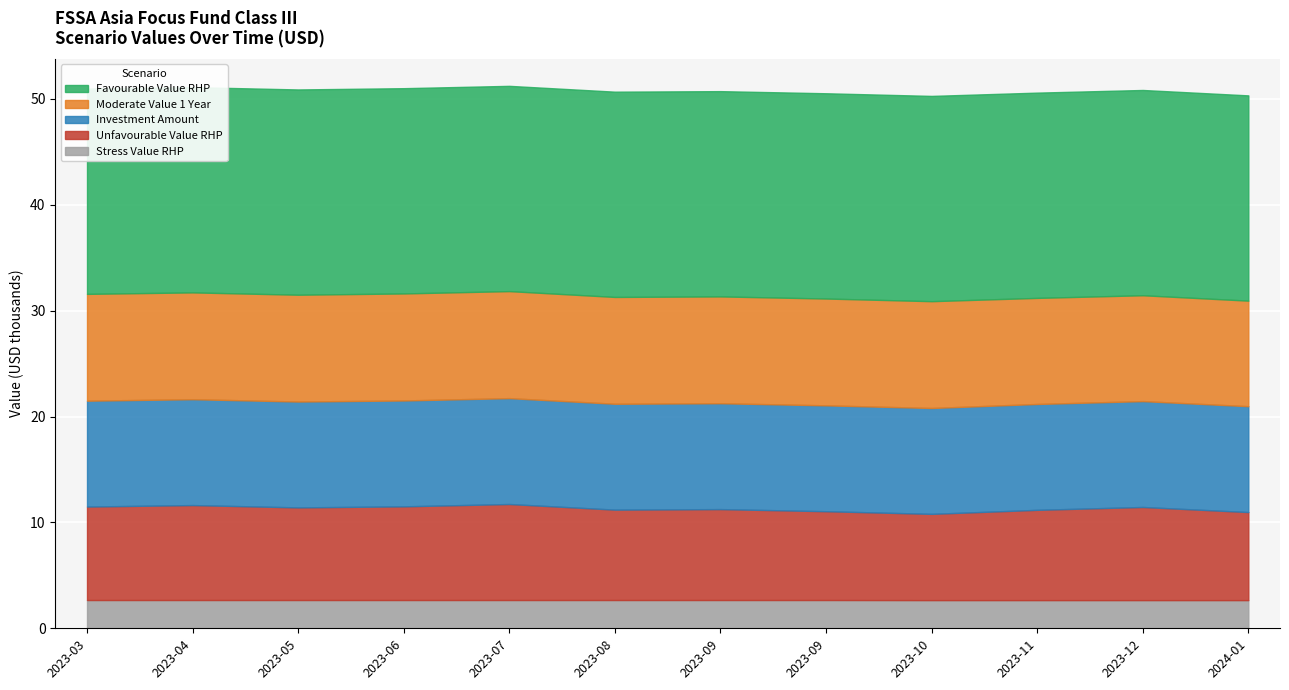

Which series has the largest total across all categories?

Favourable Value RHP